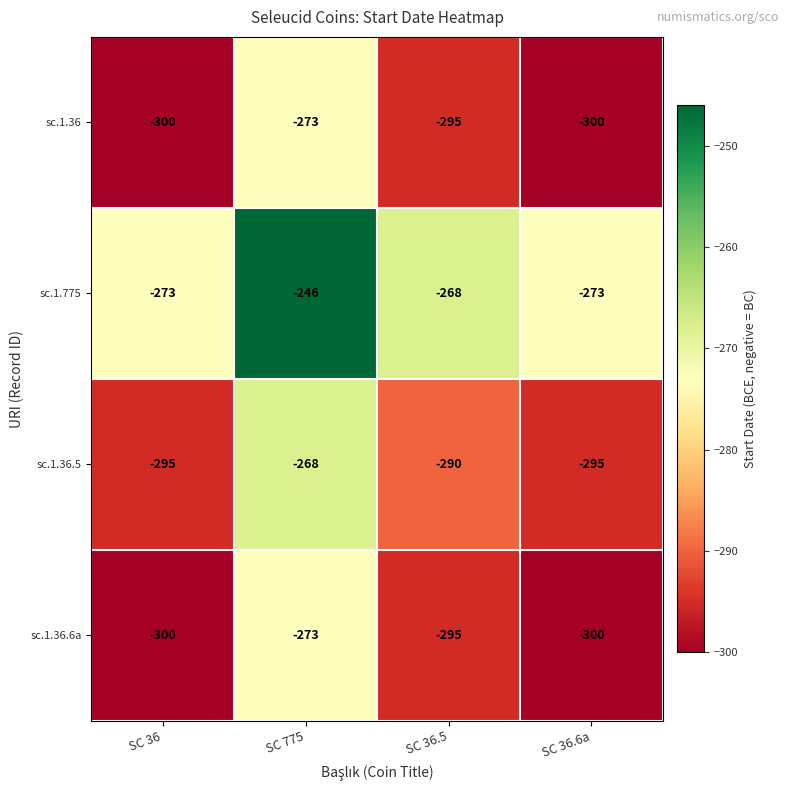

Count the number of categories in the chart.

4